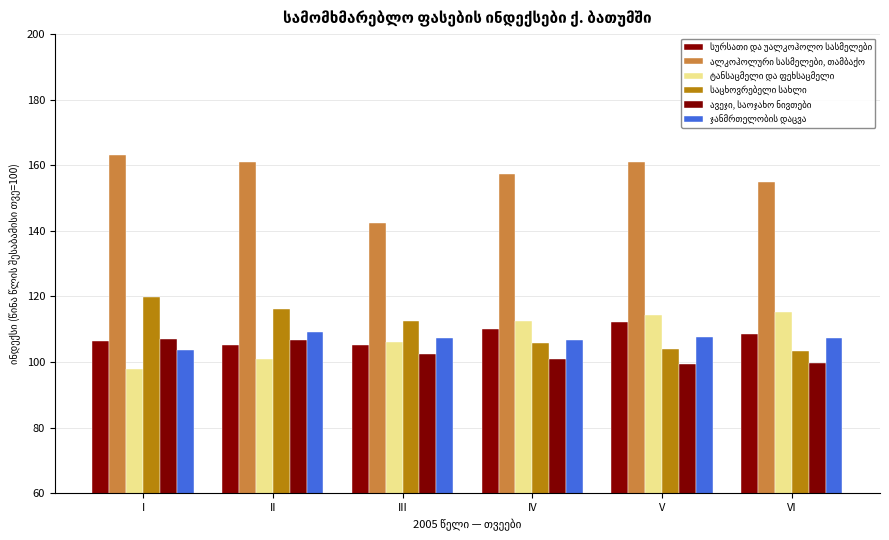

How many groups of bars are there?

6